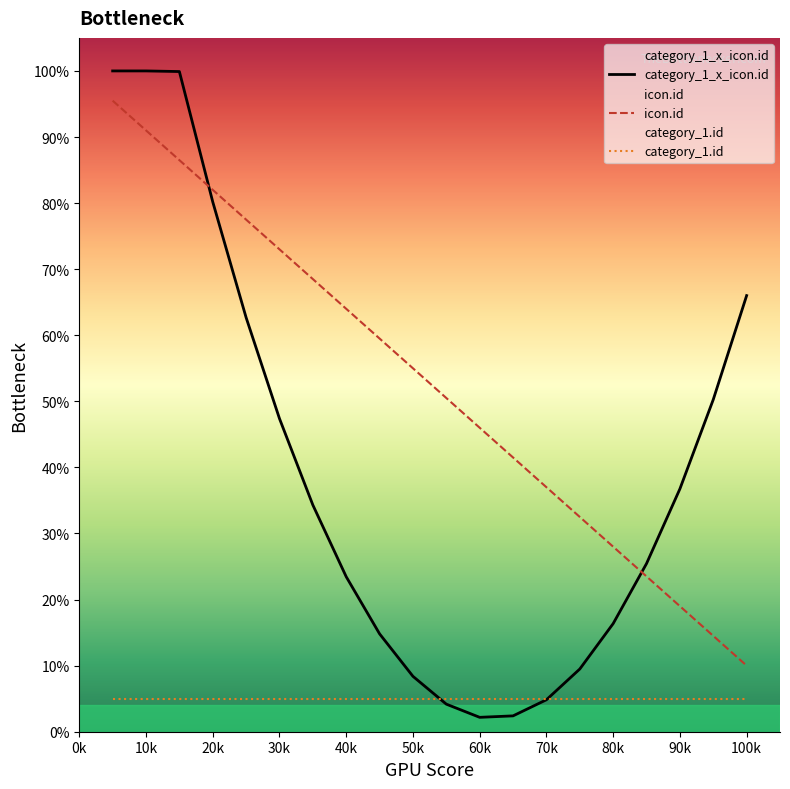

True or false: category_1.id has a value of 5.0 at 70k.

True